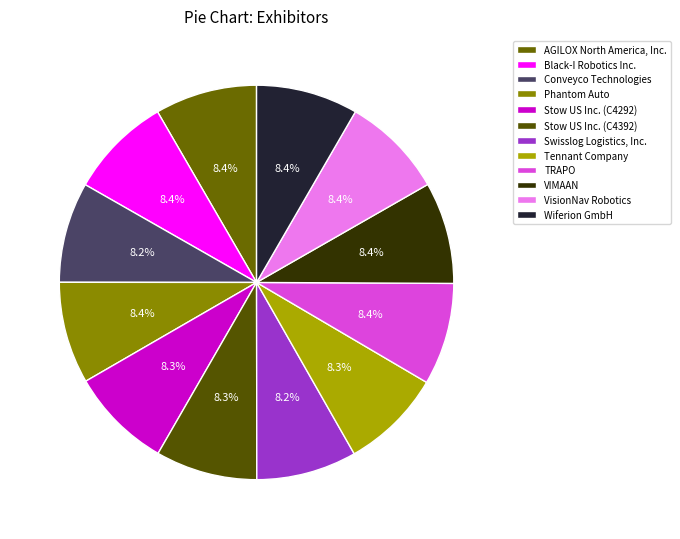

What is the smallest slice in the pie chart?

Swisslog Logistics, Inc.